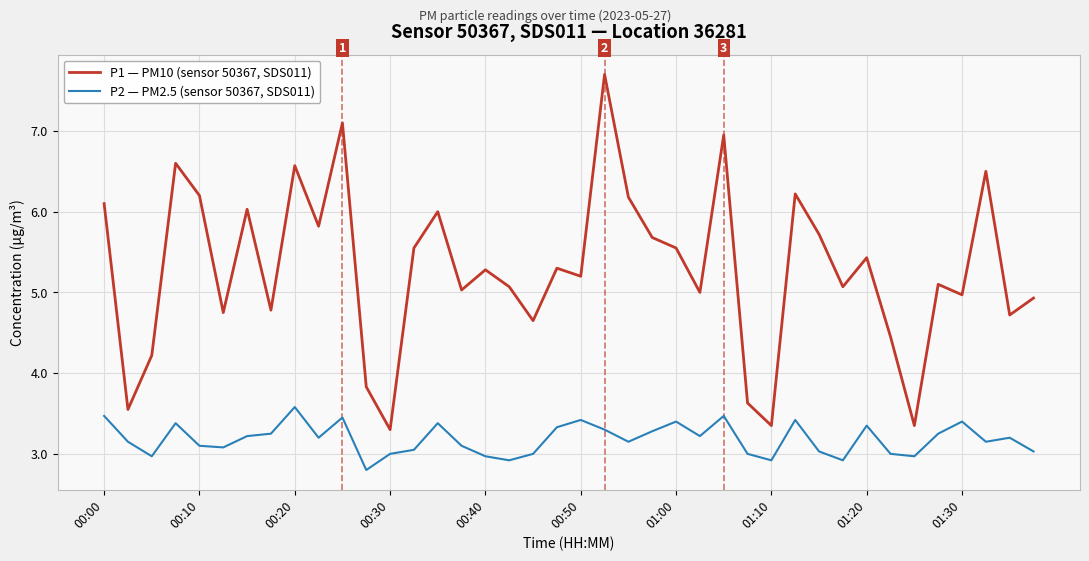

Which series has the largest total across all categories?

P1 — PM10 (sensor 50367, SDS011)